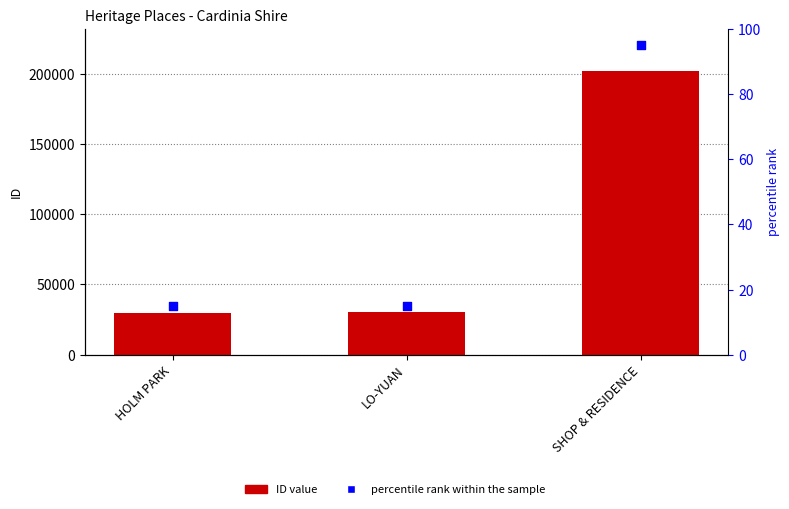

Is the value of ID at LO-YUAN greater than the value of percentile rank within the sample at SHOP & RESIDENCE?

Yes